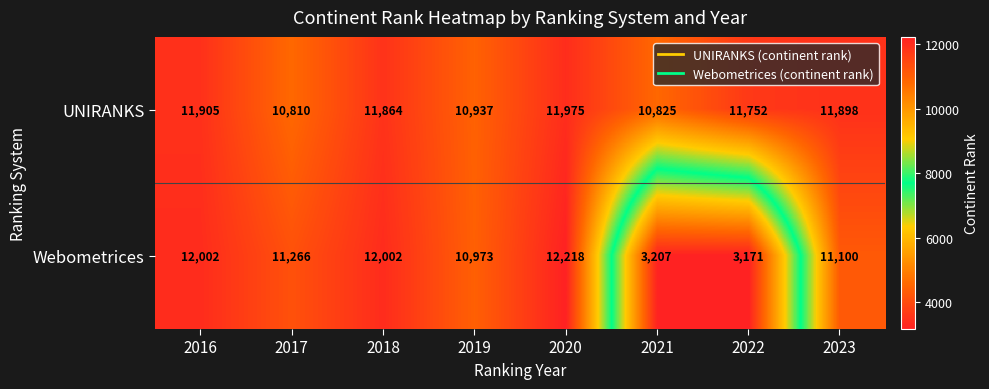

What is the total value across all series at 2016?

23907